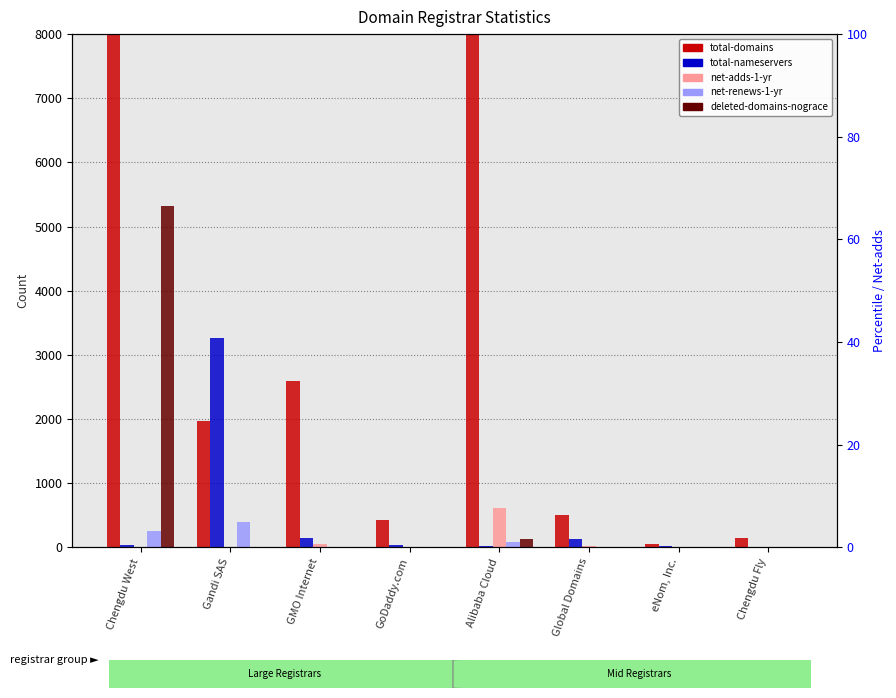

How many groups of bars are there?

8